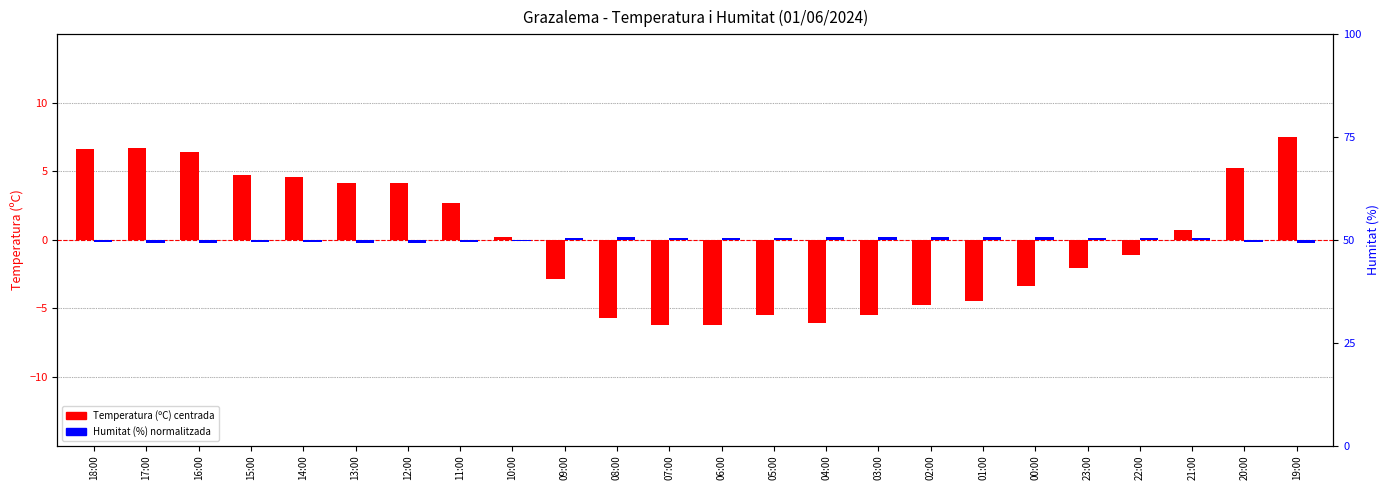

List the series in order of their overall mean, lowest first.

Temperatura (ºC), Humitat (%)